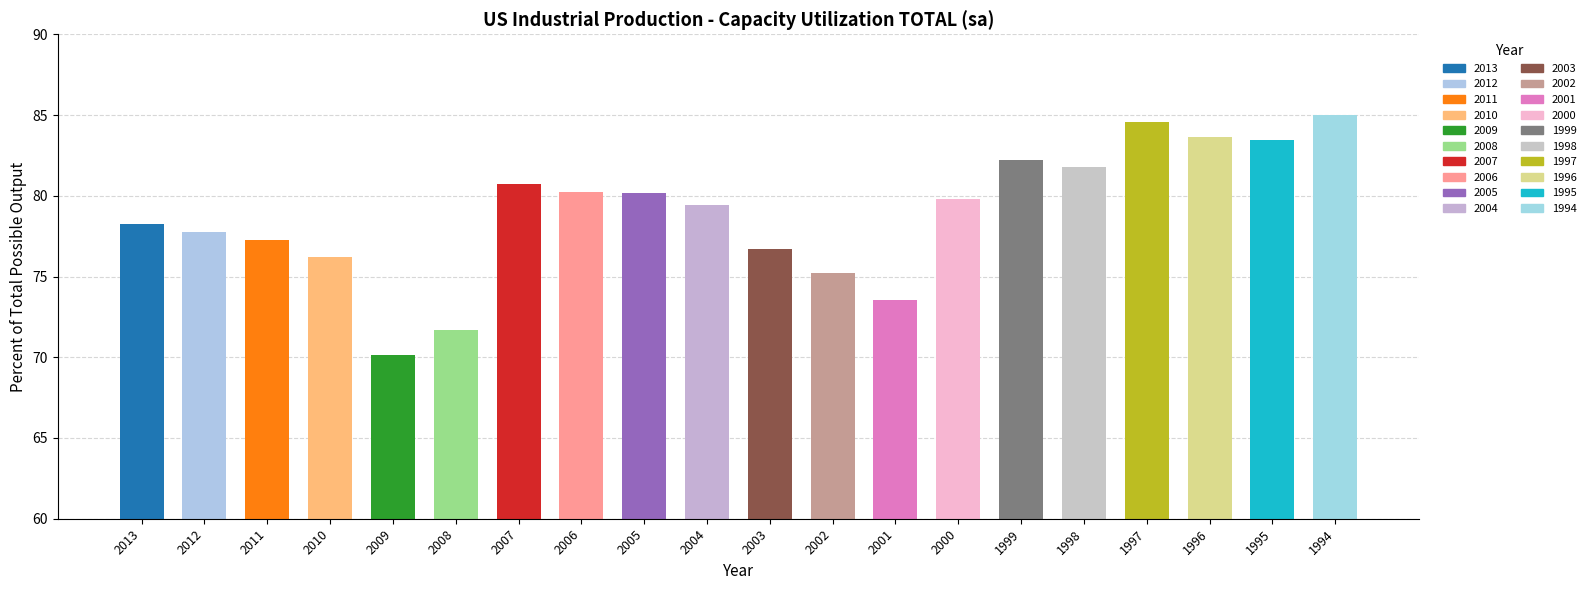

What is the difference between the maximum and minimum values?

14.9